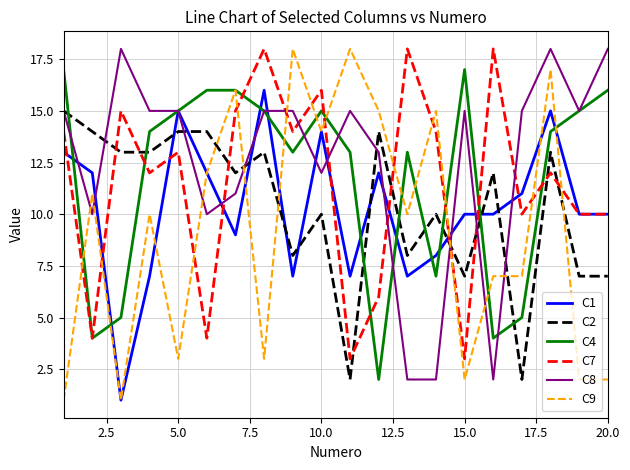

True or false: C7 and C2 cross at least once.

True